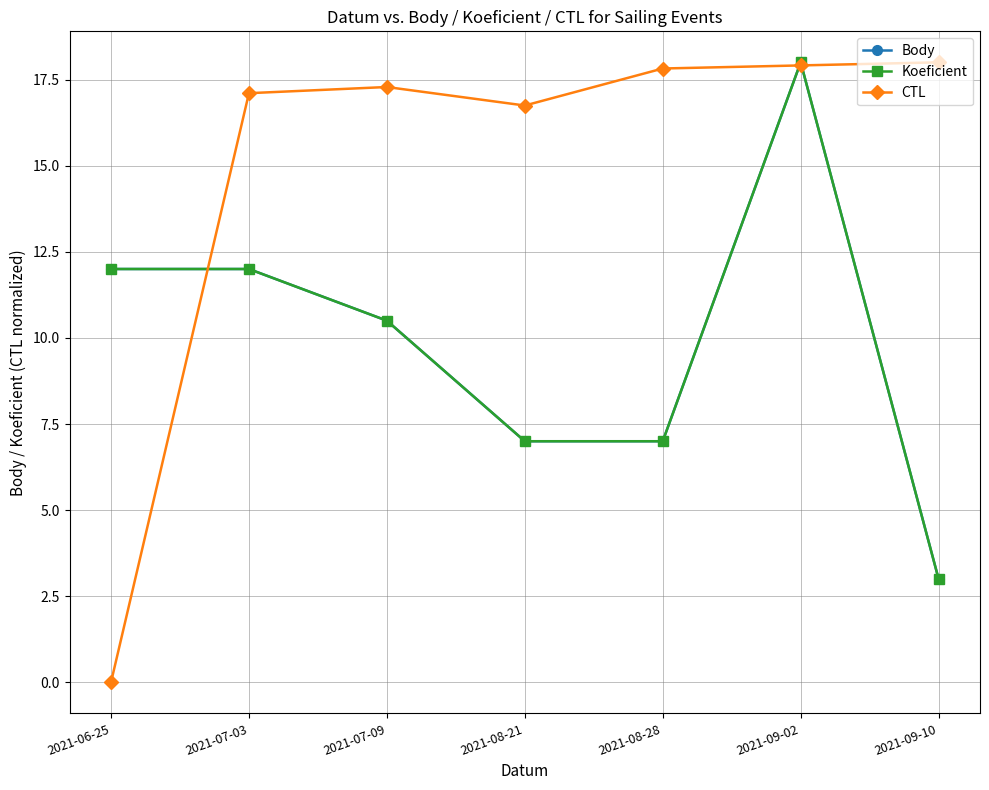

Does the chart have visible grid lines?

Yes